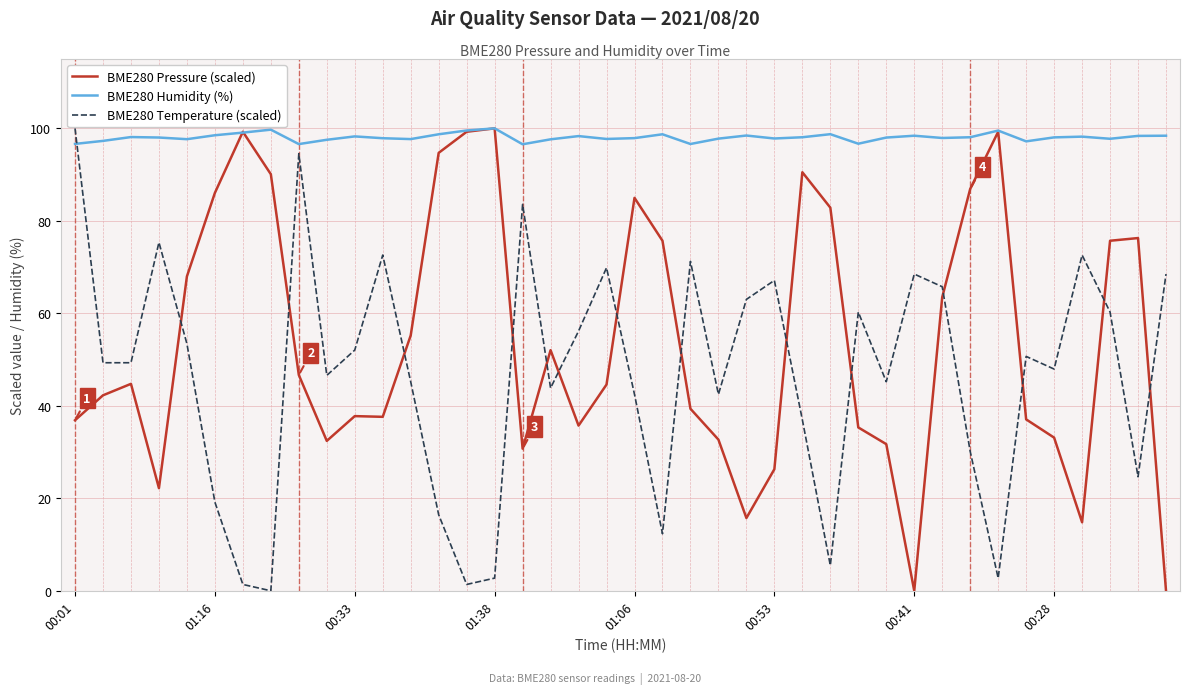

Does the chart display data point markers on the line(s)?

No